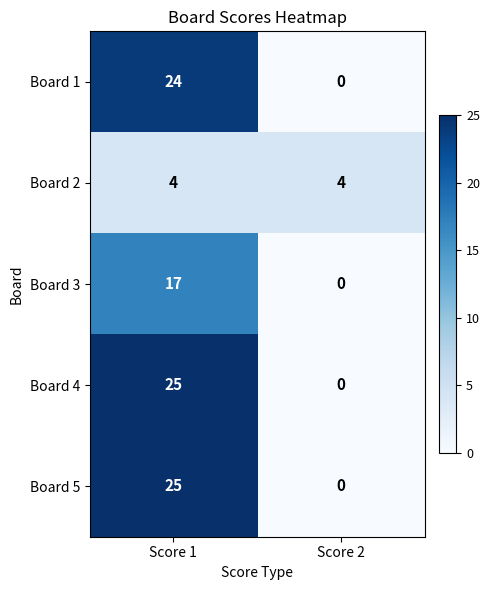

Is the value of Board 5 at Score 2 greater than the value of Board 2 at Score 2?

No